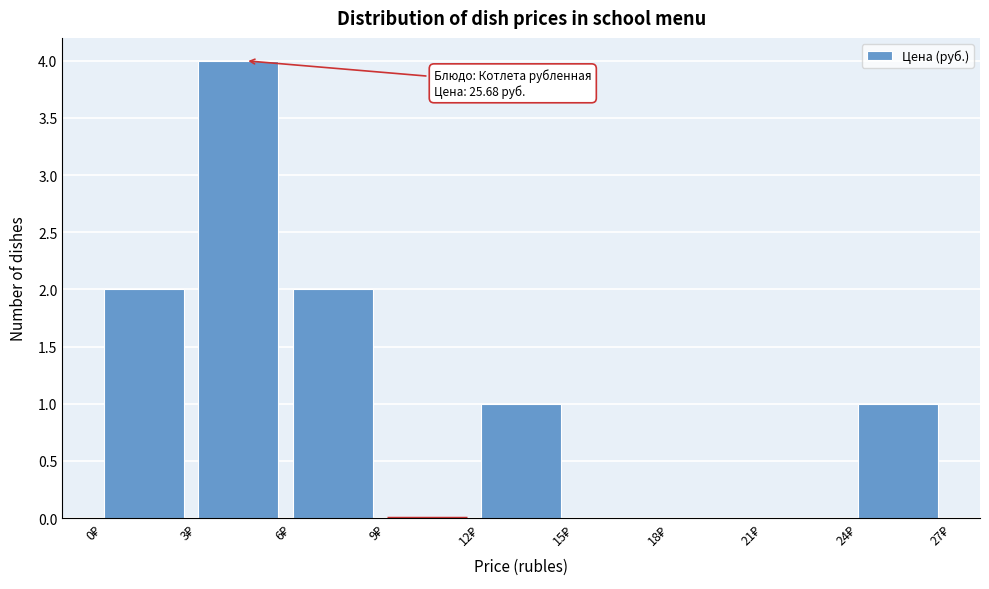

Which range on the x-axis has the tallest bar?

3 to 6